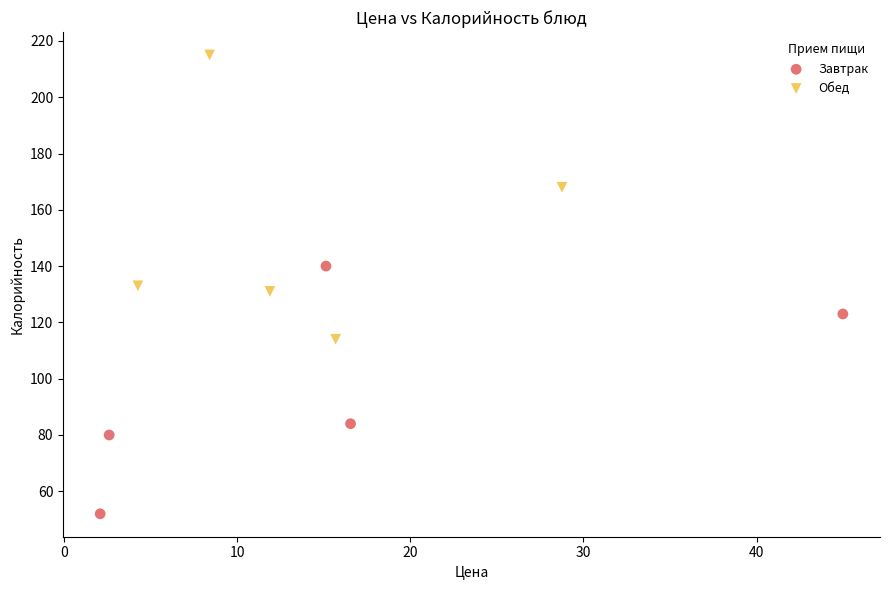

Which series reaches the maximum Y coordinate?

Обед